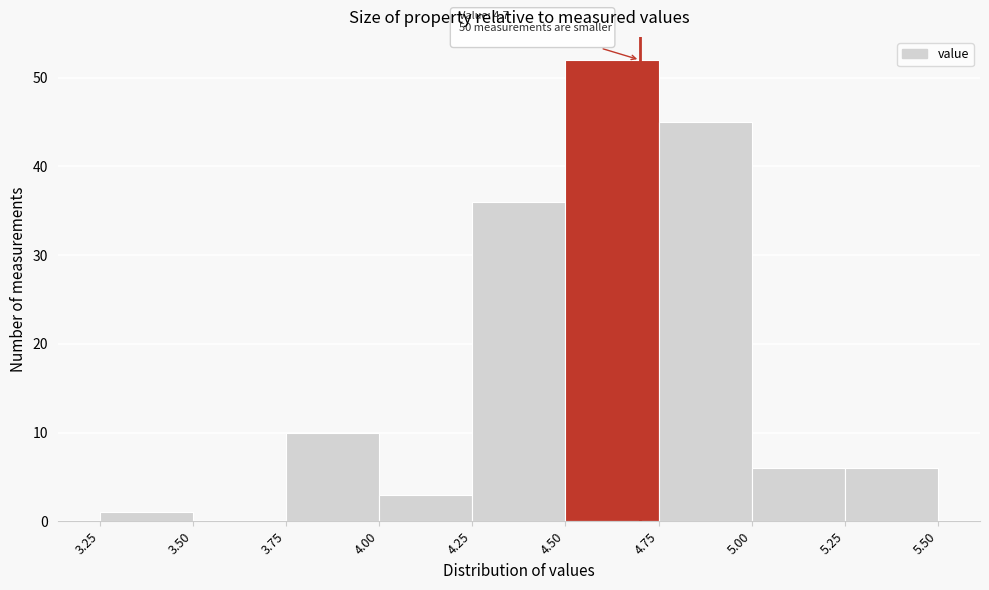

Over which range of the x-axis is the bar tallest?

4.50 to 4.75